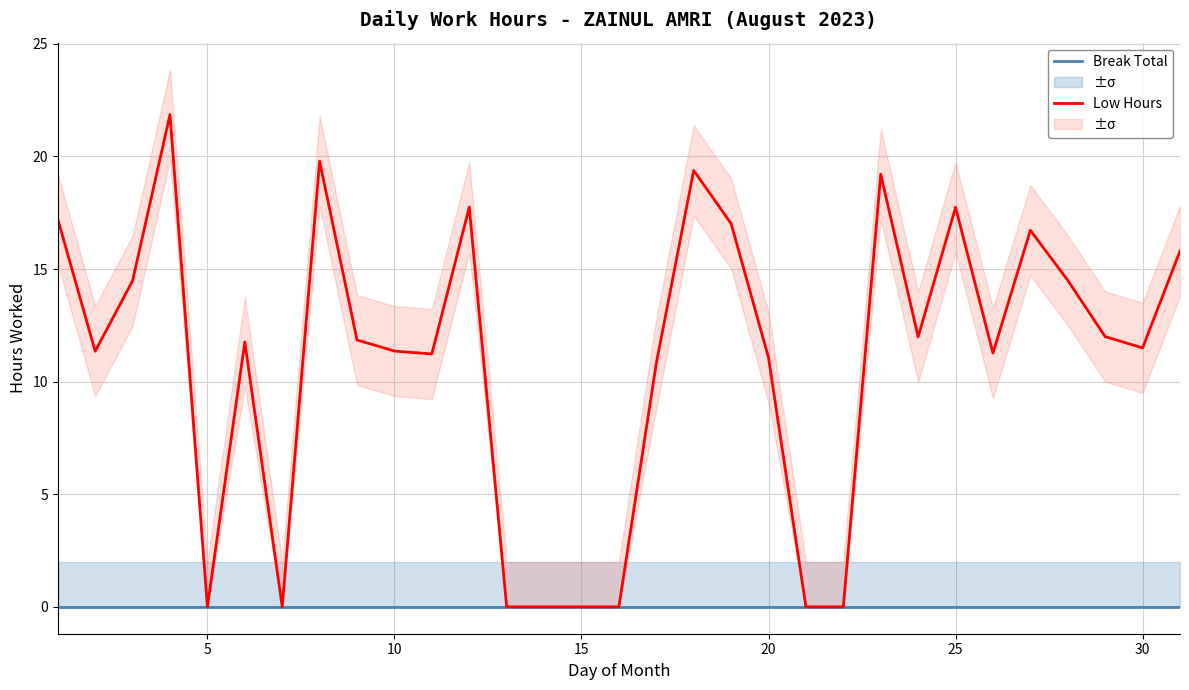

Reading right to left, transcribe all the data shown in this chart.

Break Total: 0.0	0.0	0.0	0.0	0.0	0.0	0.0	0.0	0.0	0.0	0.0	0.0	0.0	0.0	0.0	0.0	0.0	0.0	0.0	0.0	0.0	0.0	0.0	0.0	0.0	0.0	0.0	0.0	0.0	0.0	0.0
Low Hours: 15.8	11.5	12.0	14.5	16.7	11.3	17.7	12.0	19.2	0.0	0.0	11.1	17.0	19.4	10.8	0.0	0.0	0.0	0.0	17.8	11.2	11.4	11.8	19.8	0.0	11.8	0.0	21.9	14.5	11.3	17.2